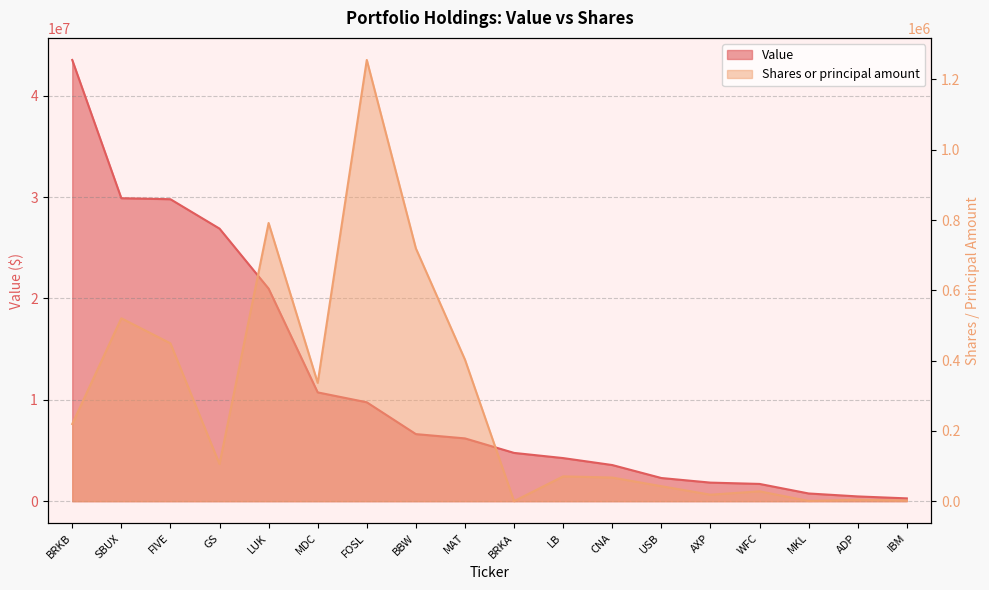

What is the difference between the Value values at MAT and MKL?

5434000